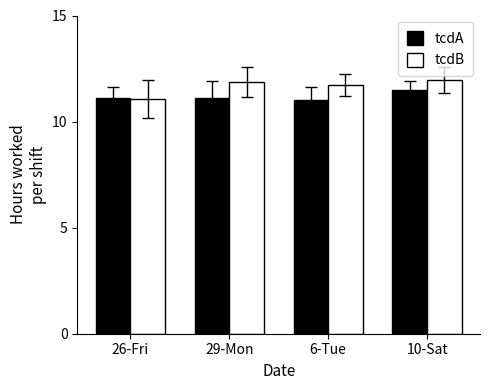

Is it true that tcdB equals 12.0 at 10-Sat?

True